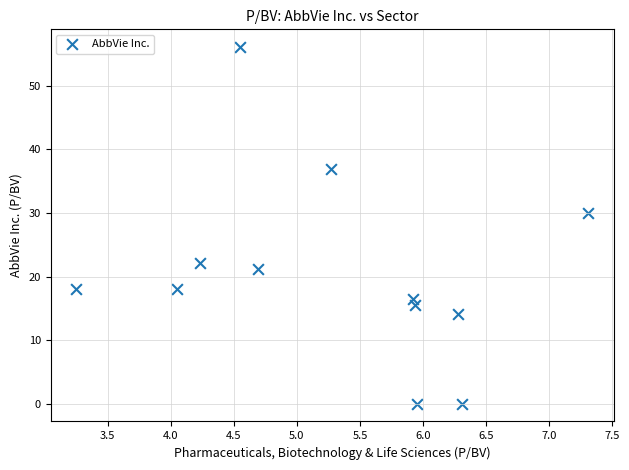

What is the range of Y values (max minus min)?

56.1